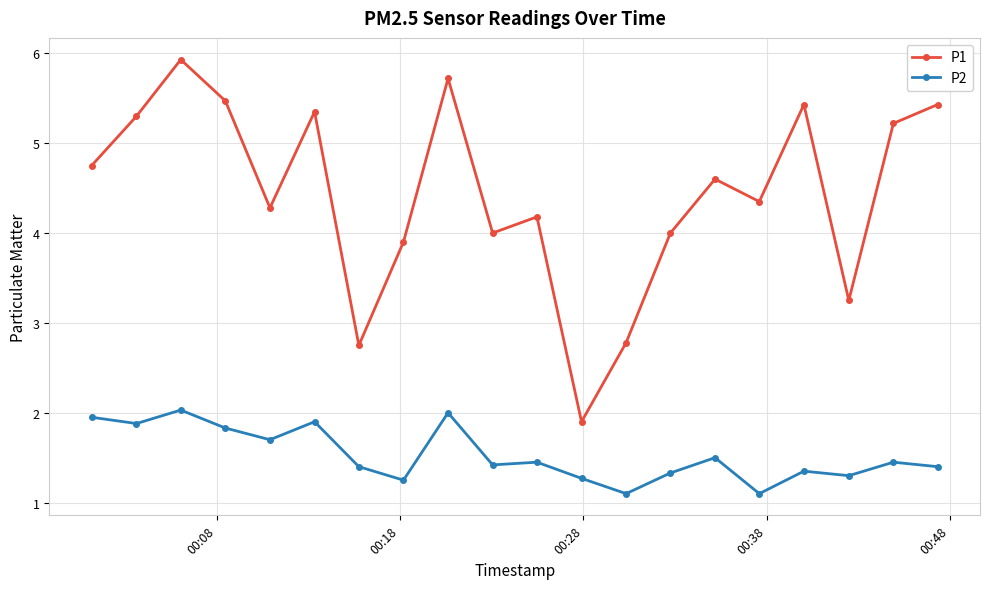

True or false: P2 and P1 cross at least once.

False